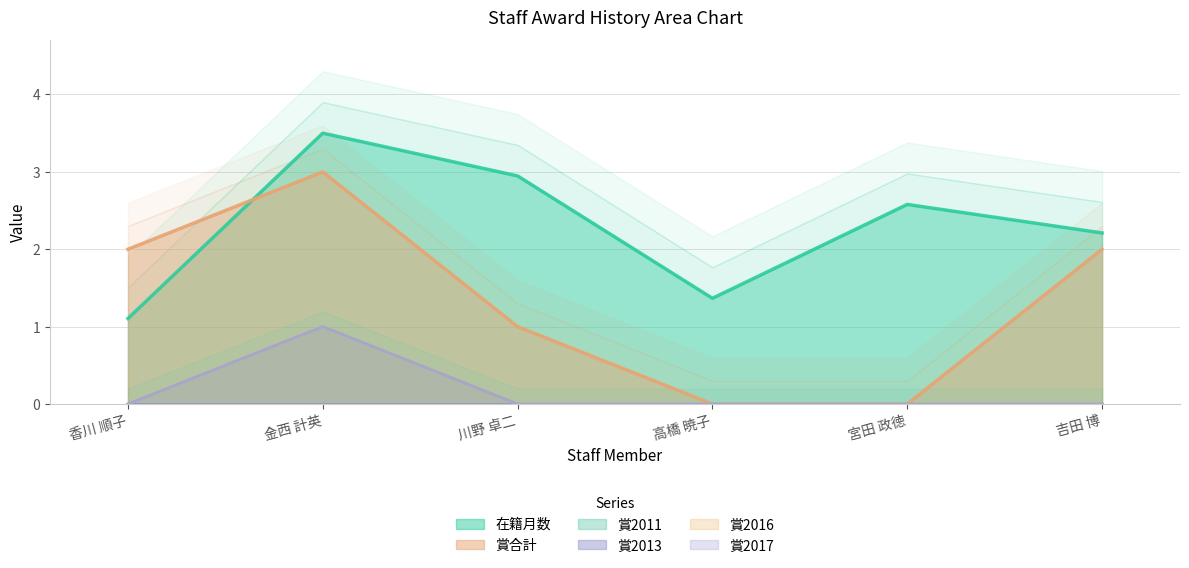

The 賞2017 series shows -0.4 at 川野 卓二. True or false?

False